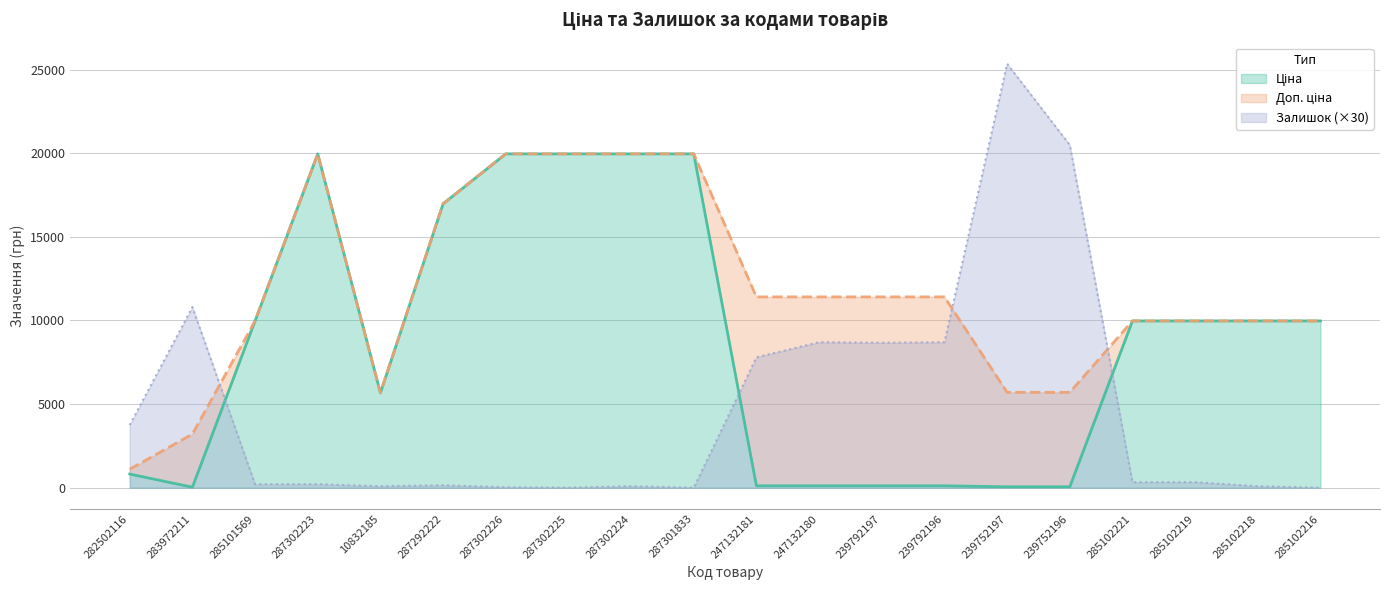

In Ціна, how many points are higher than both neighbors (excluding endpoints)?

1